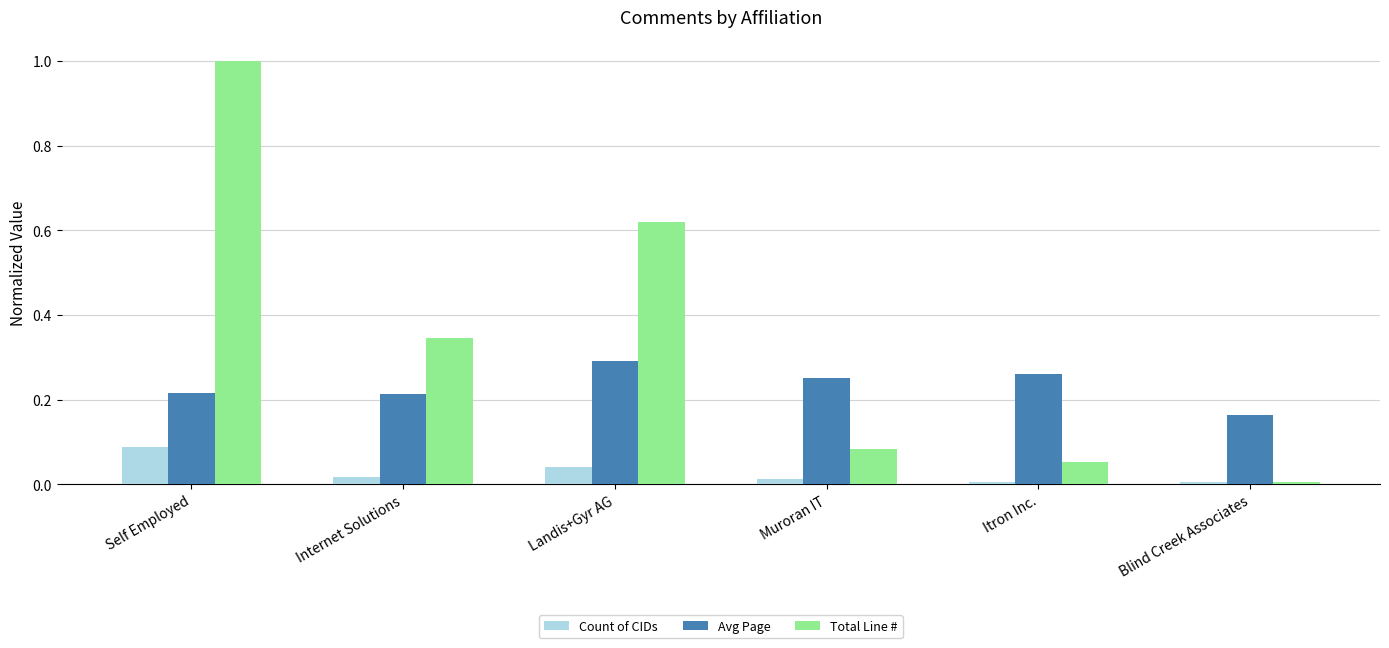

Does the chart contain any negative values?

No